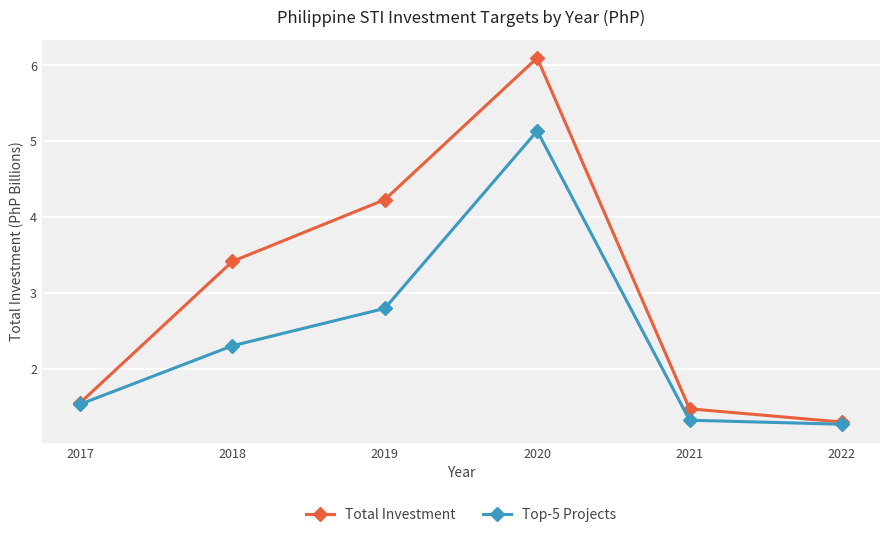

True or false: Top-5 Projects has more than 1 points higher than both neighbors.

False